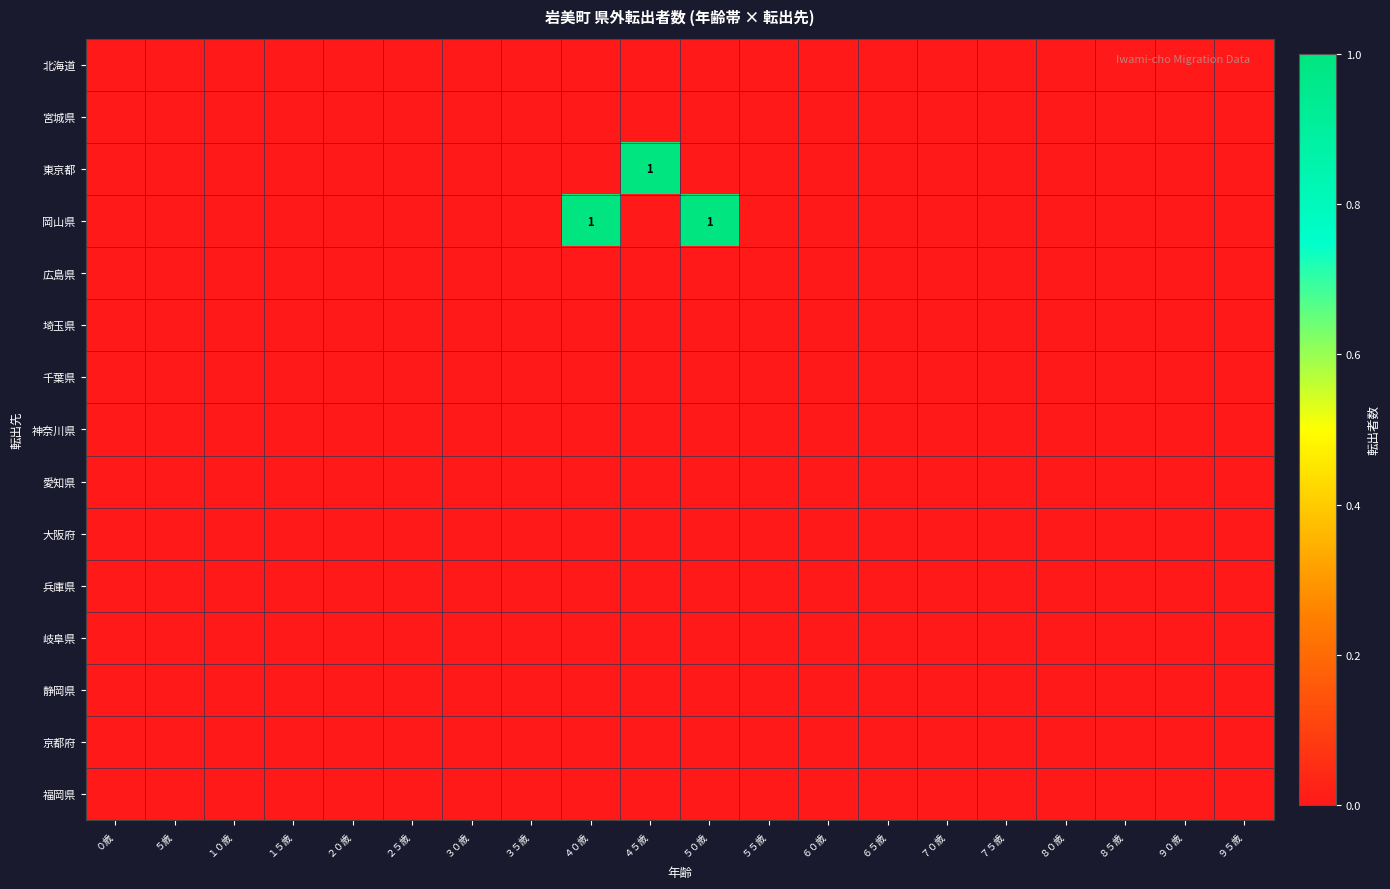

Between ４０歳 and ８０歳, which series saw the biggest shift?

岡山県